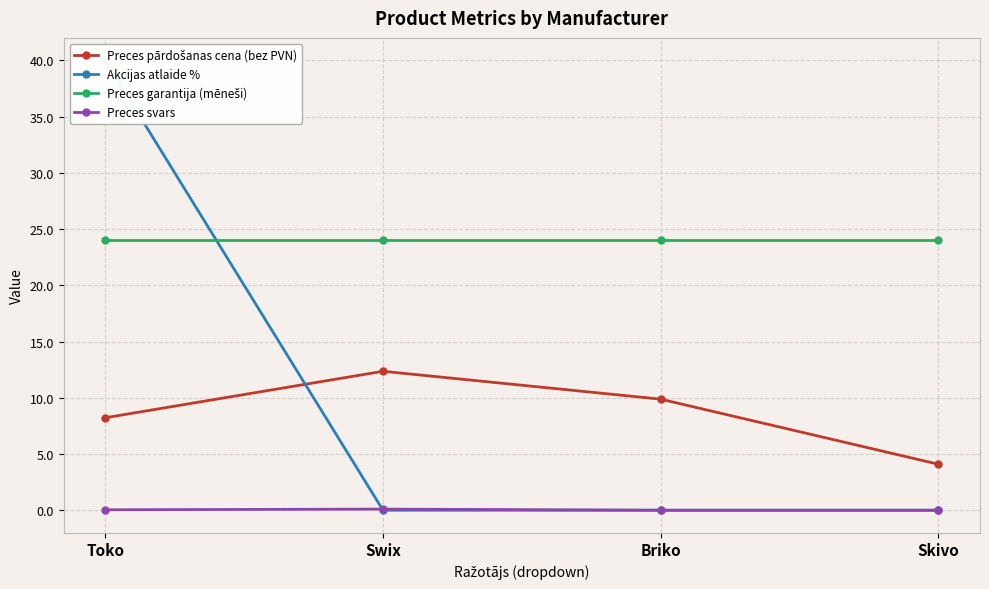

How many lines are shown in the chart?

4